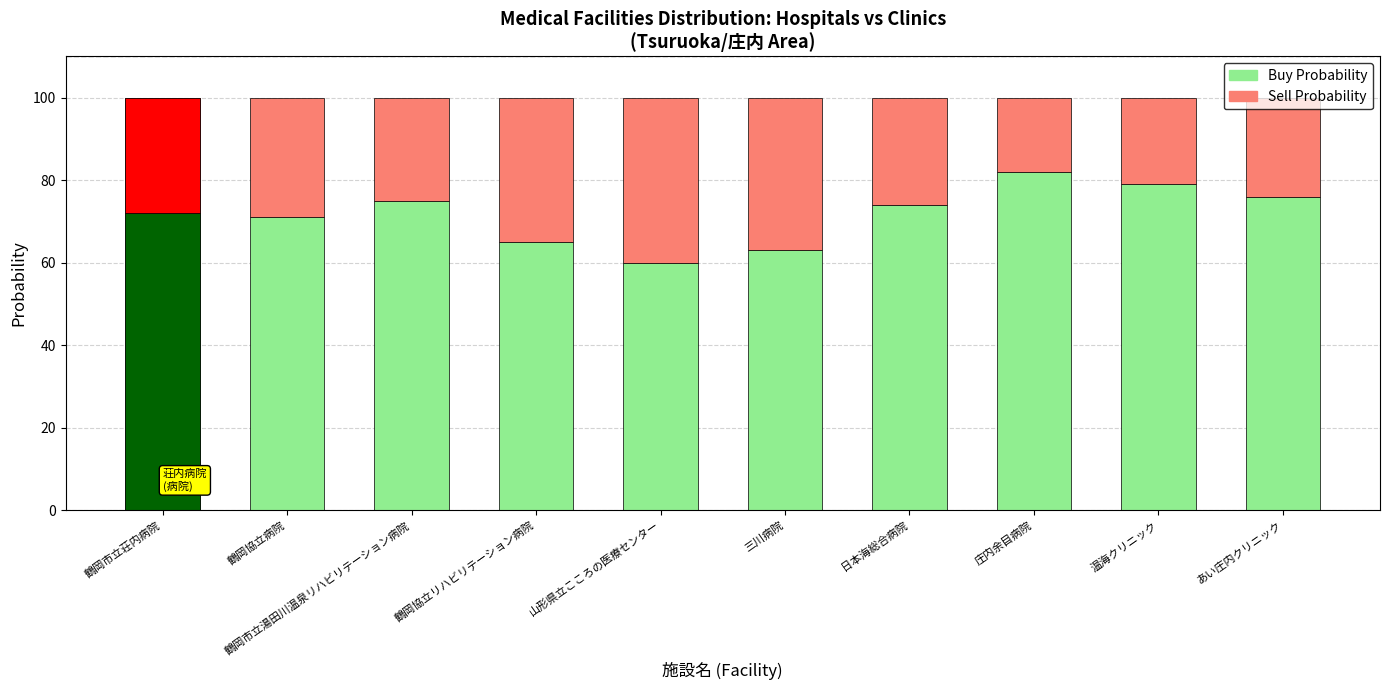

The value of Buy Probability at 鶴岡市立湯田川温泉リハビリテーション病院 is 106. True or false?

False